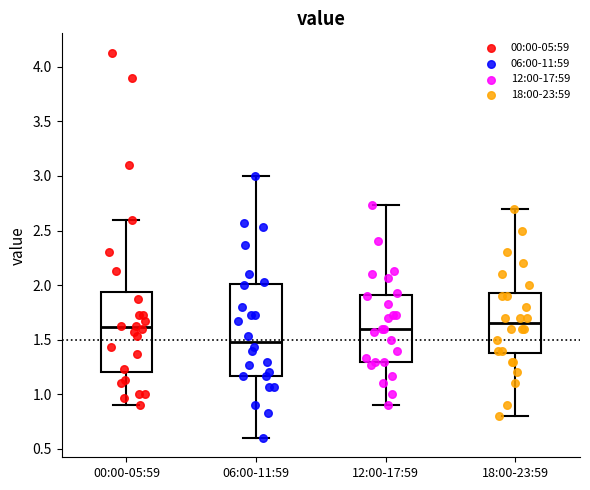

Reading left to right, read every box against the y-axis: the position of its median line, the range the box covers, and the ends of its whiskers. The values are not printed on the chart, so give them approximately, as read against the axis.

00:00-05:59: median 1.60, box 1.20 to 1.95, whiskers 0.90 to 2.60
06:00-11:59: median 1.50, box 1.15 to 2.00, whiskers 0.60 to 3.00
12:00-17:59: median 1.60, box 1.30 to 1.90, whiskers 0.90 to 2.75
18:00-23:59: median 1.65, box 1.40 to 1.95, whiskers 0.80 to 2.70